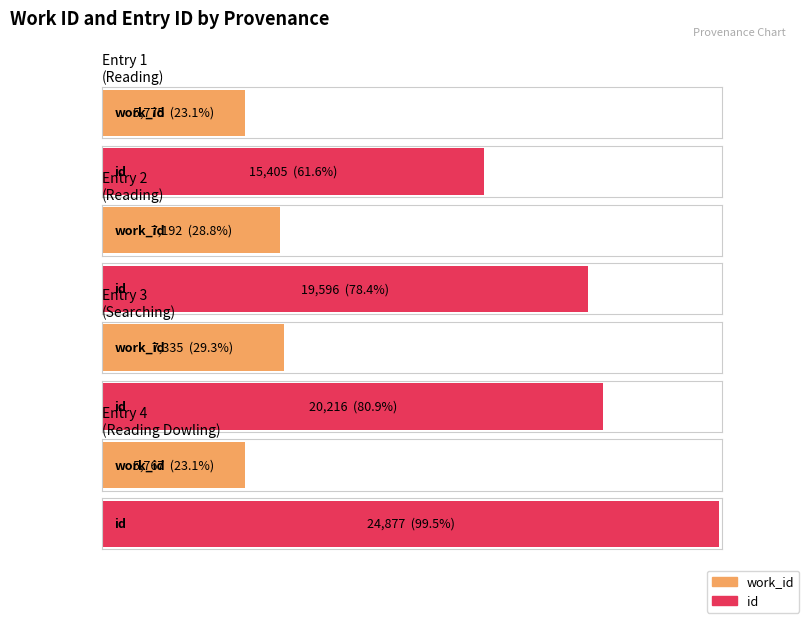

Is it true that work_id equals 7335 at Searching \"mind\" in C-H Lion?

True